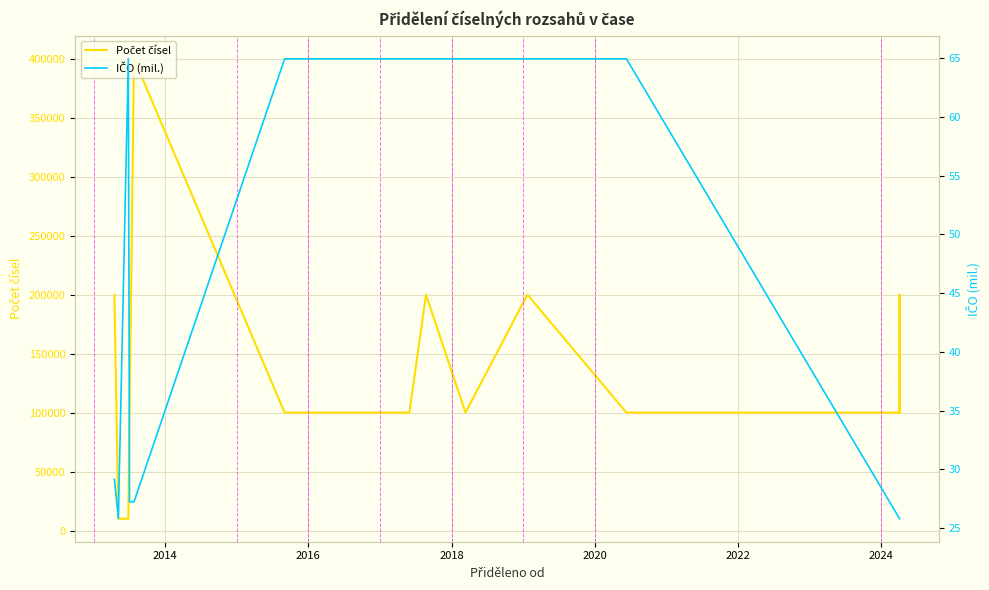

True or false: IČO (mil.) and Počet čísel cross at least once.

False